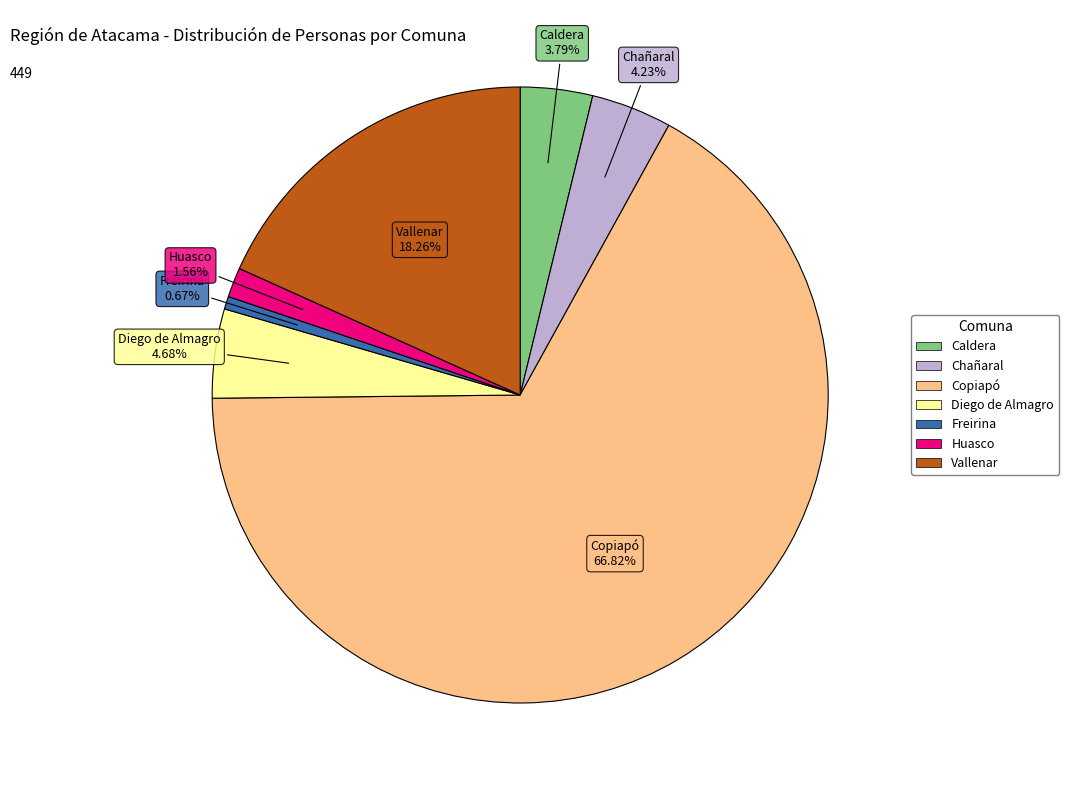

To the nearest percent, what portion does Vallenar represent?

18%